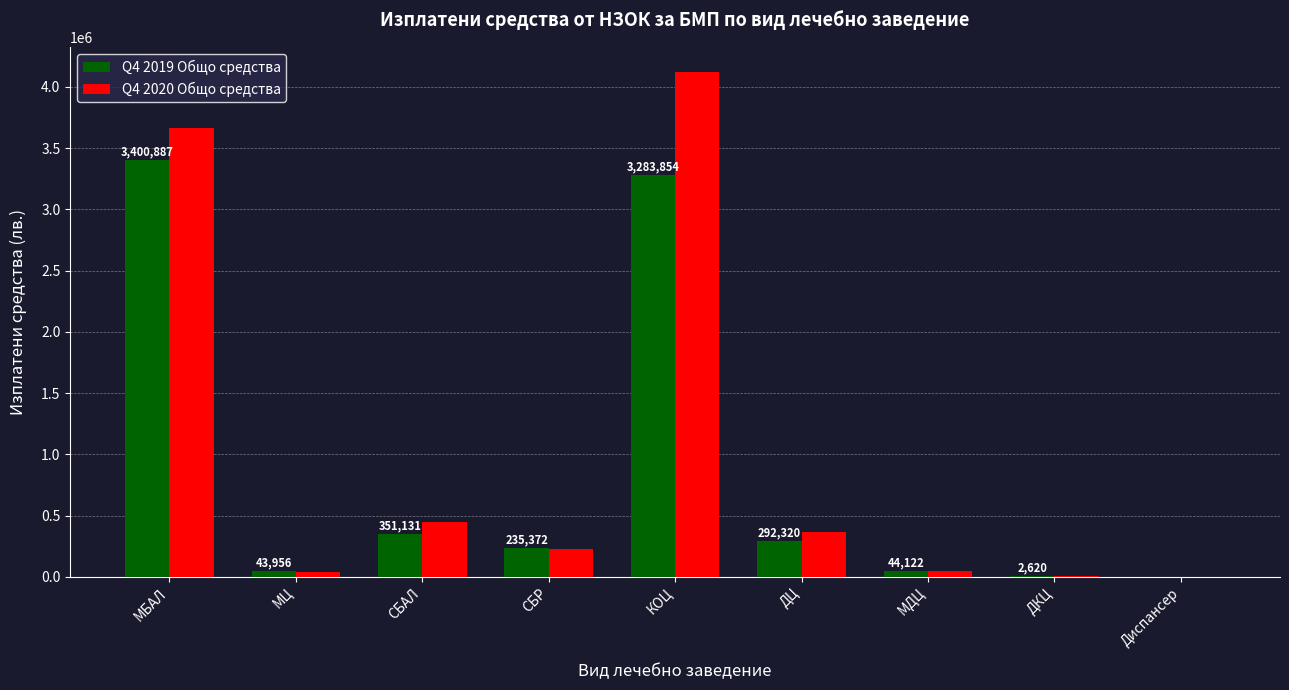

True or false: Q4 2020 Общо средства has a value of 88.0 at Диспансер.

True